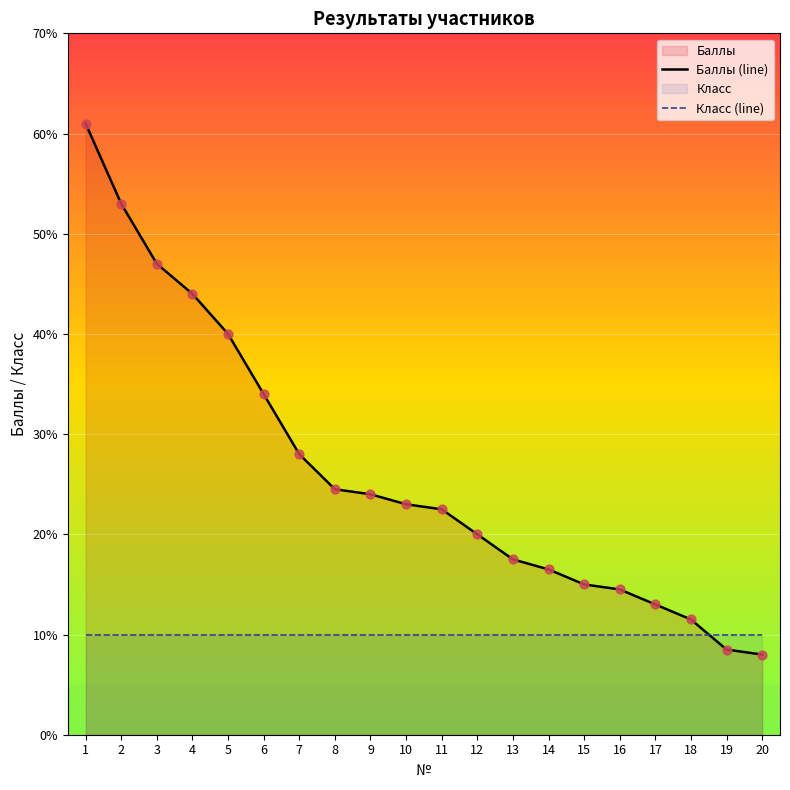

Which series has the largest total across all categories?

Баллы (line)